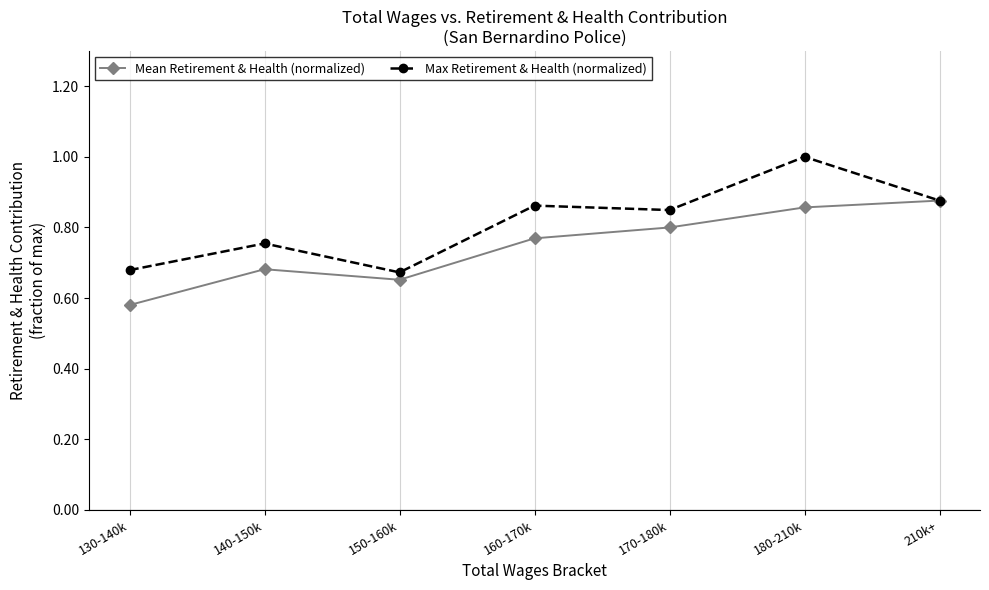

What is the label of the 6th point from the left?

180-210k